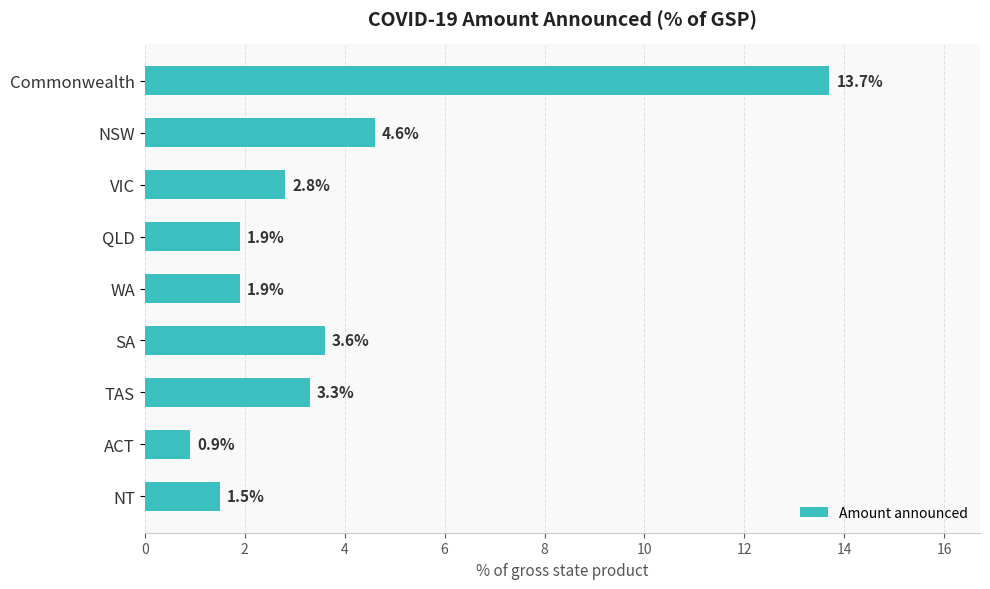

Approximately how many times larger is the value at TAS compared to NSW?

0.7